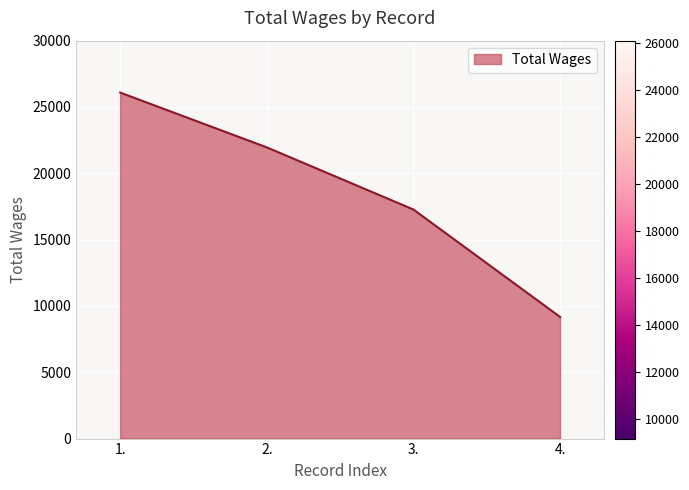

List the labels in order of value, smallest first.

4., 3., 2., 1.